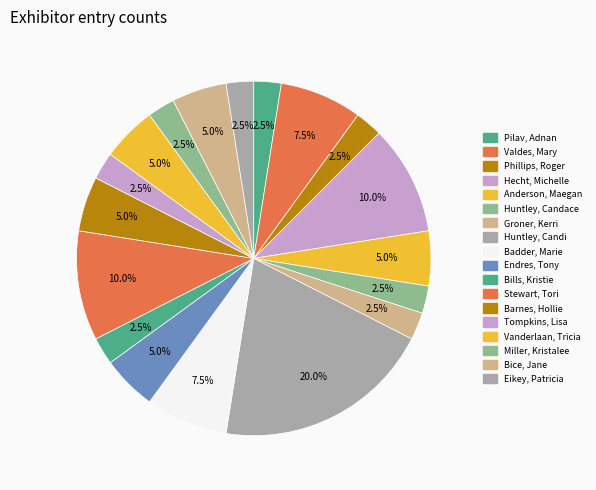

To the nearest percent, what portion does Badder, Marie represent?

8%